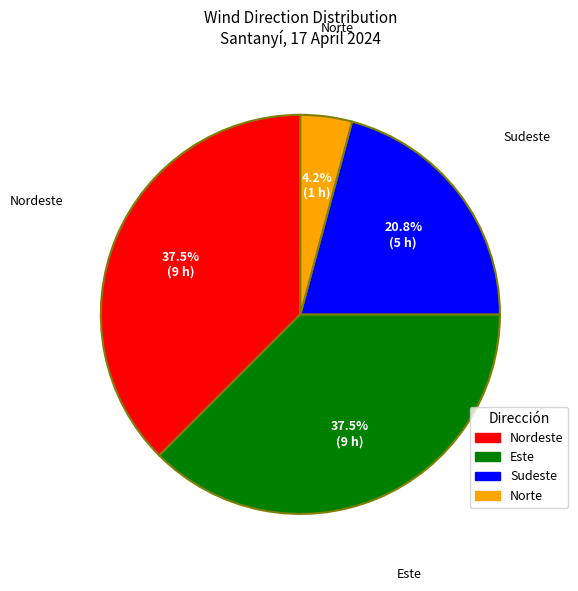

Is there any slice that represents more than half of the pie?

No